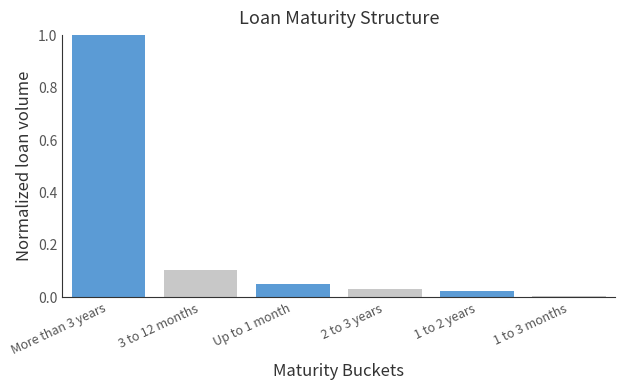

Which has a higher value, More than 3 years or 2 to 3 years?

More than 3 years